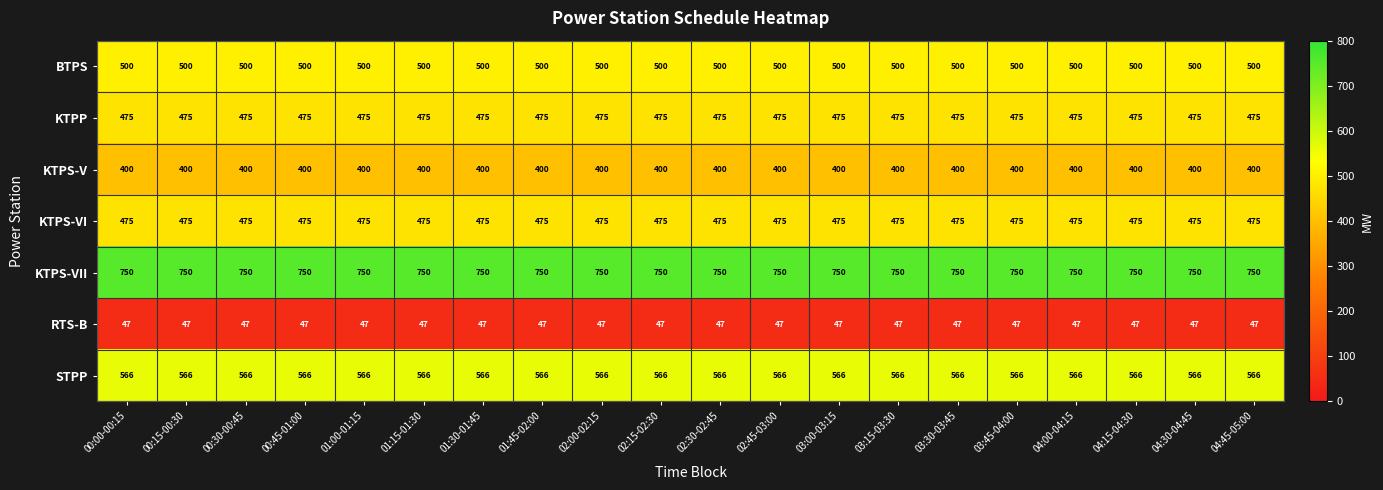

What is the minimum value shown in the chart?

47